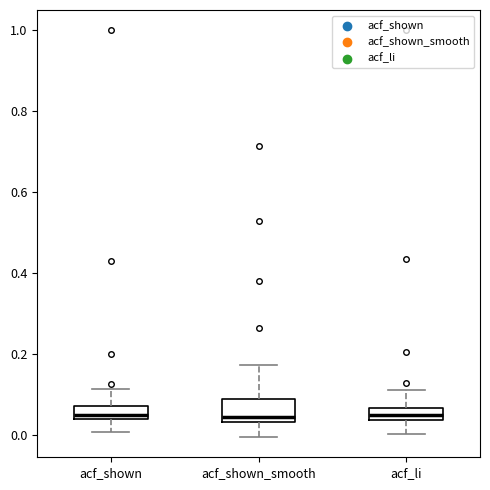

Where is the lower edge of the box for acf_shown on the y-axis? The values are not printed on the chart, so give them approximately, as read against the axis.

0.04